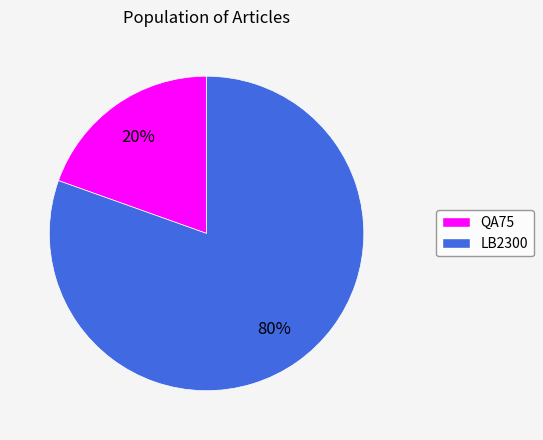

Is it true that LB2300 is 89% of the pie?

False